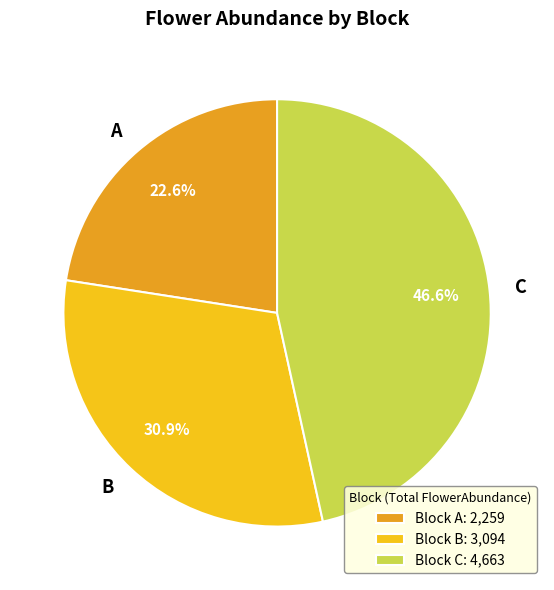

Approximately how many times larger is the value at C compared to A?

2.1